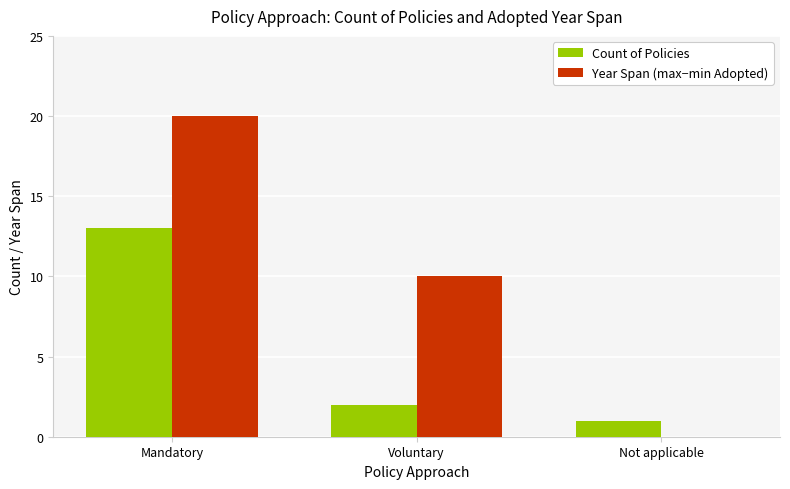

What is the maximum value for Count of Policies?

13